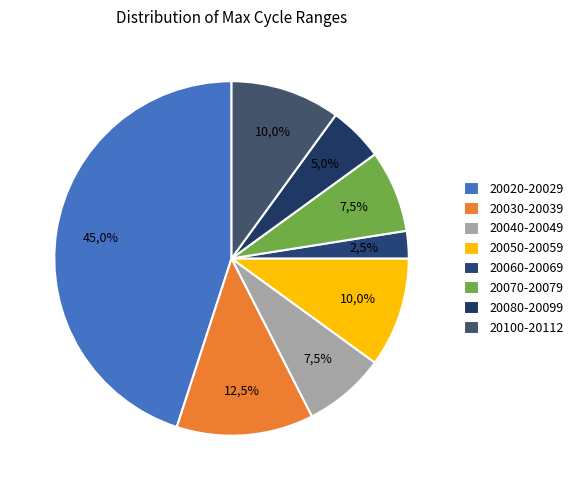

Does any single category account for the majority?

No